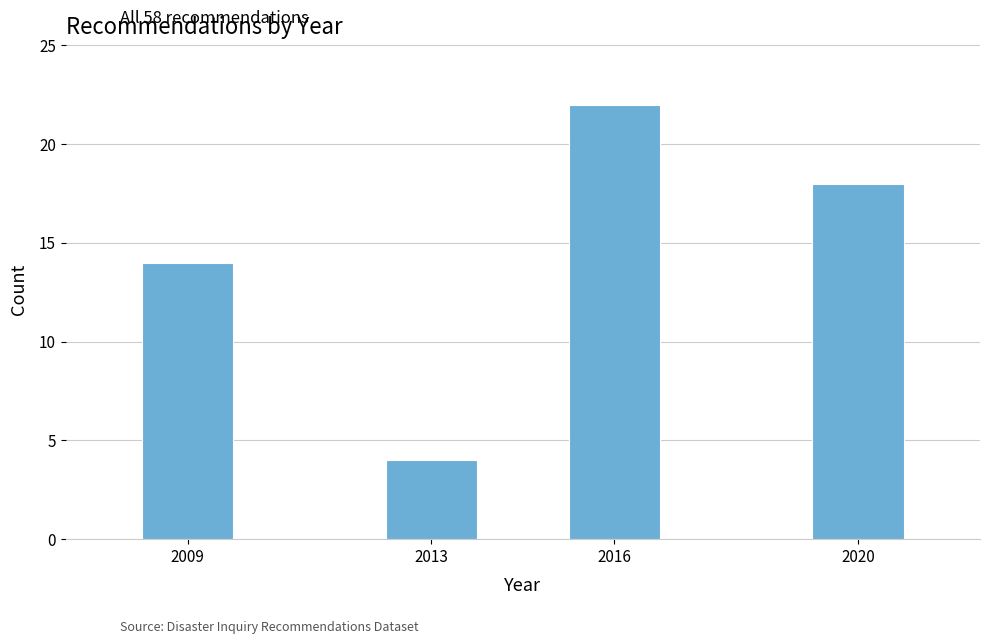

Reading left to right, extract all data points from this chart.

2009=14	2013=4	2016=22	2020=18